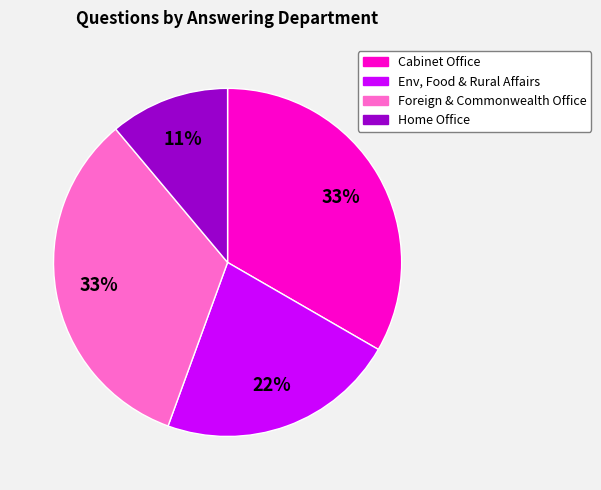

To the nearest percent, what is the difference between the largest and smallest slice percentages?

22%